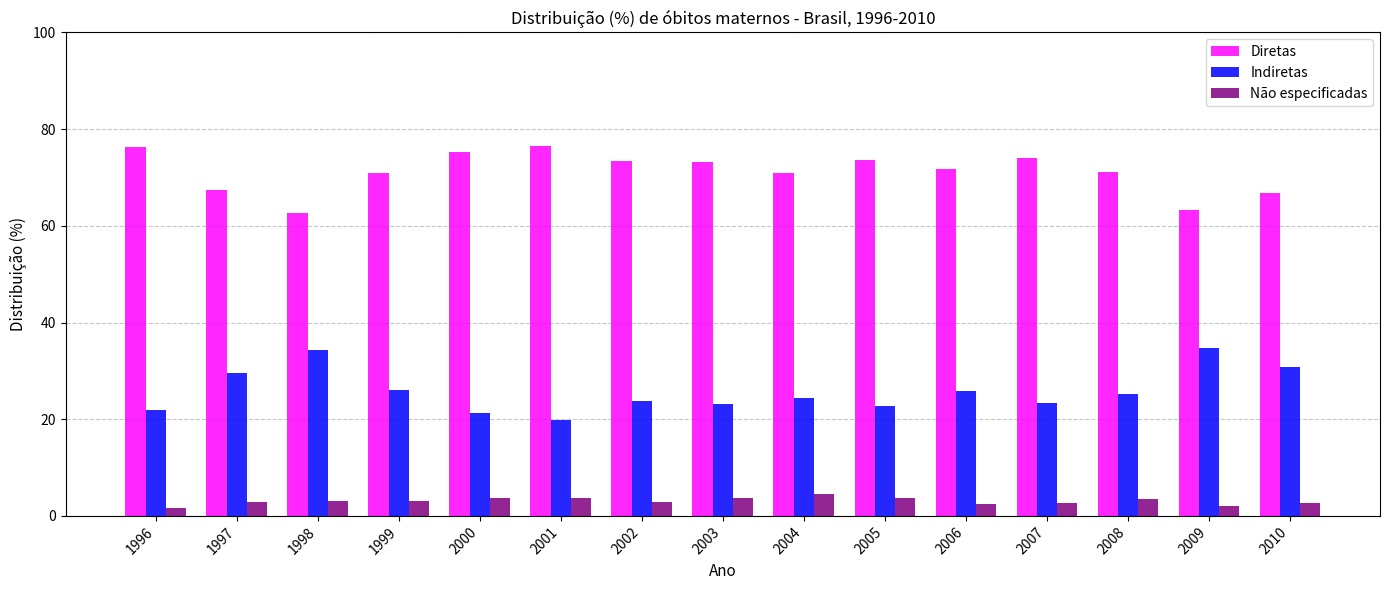

True or false: Diretas has a value of 76.4 at 1996.

True